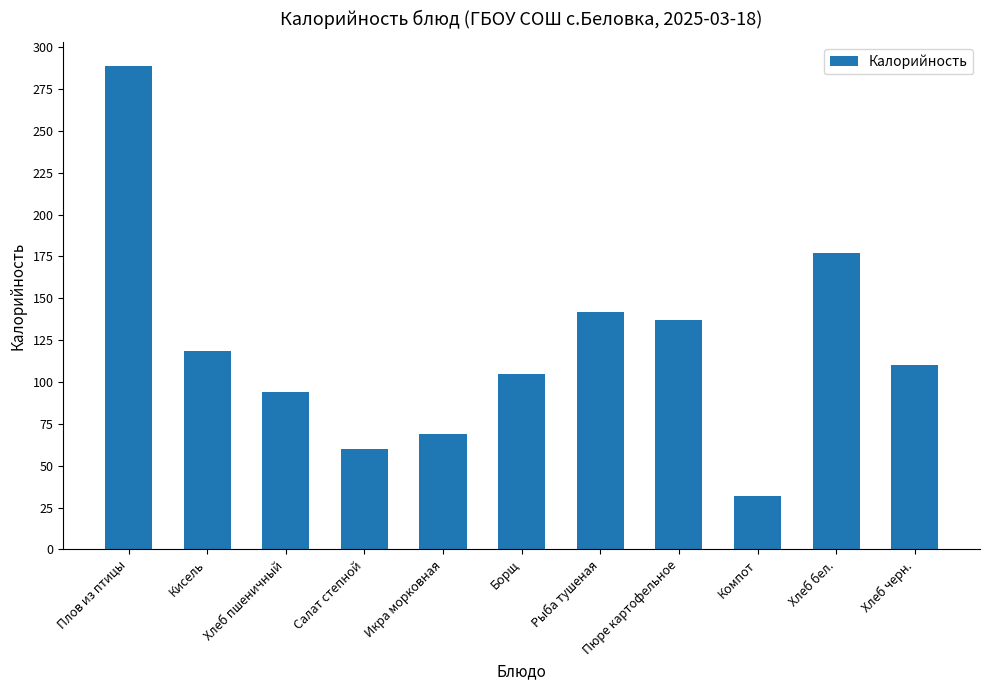

What position from the right is Плов из птицы?

11